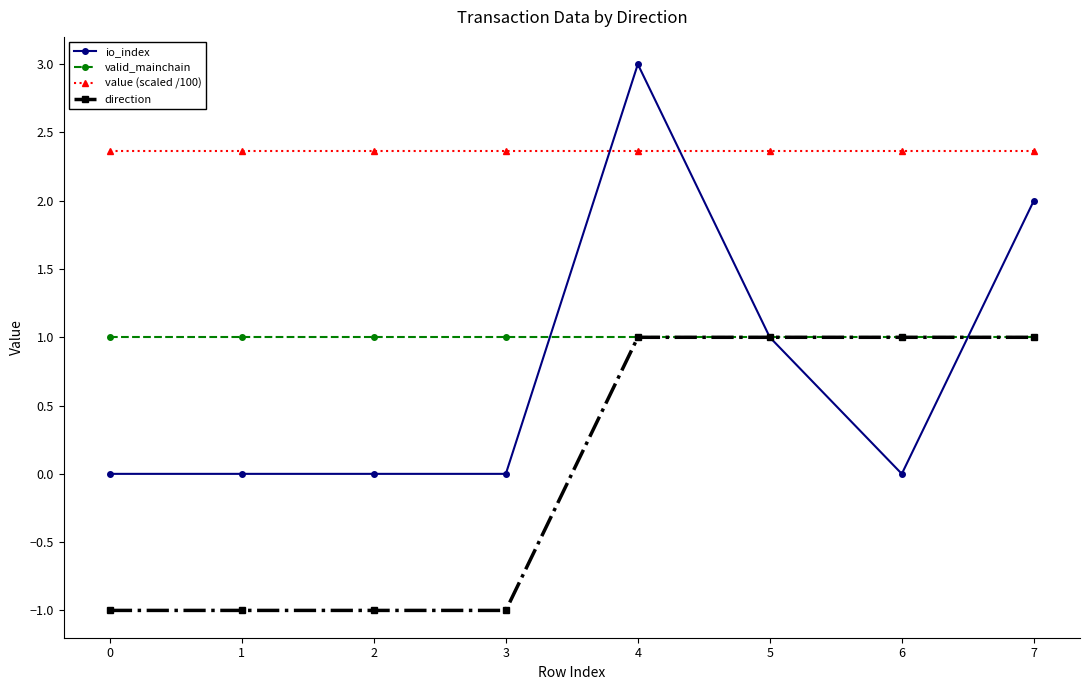

Is it true that value (scaled /100) equals 3.3 at 7?

False